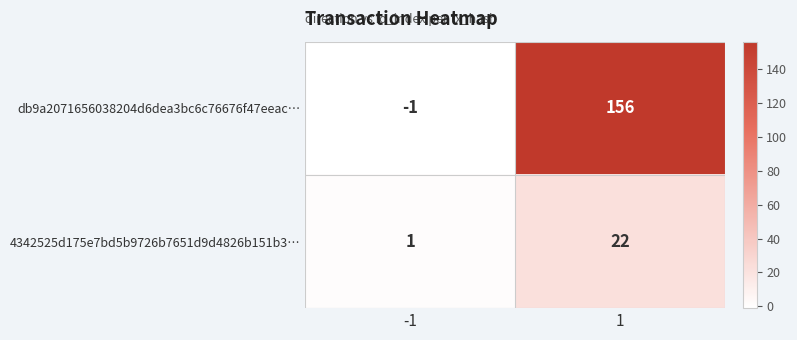

What is the spread (max minus min) of values at 1?

134